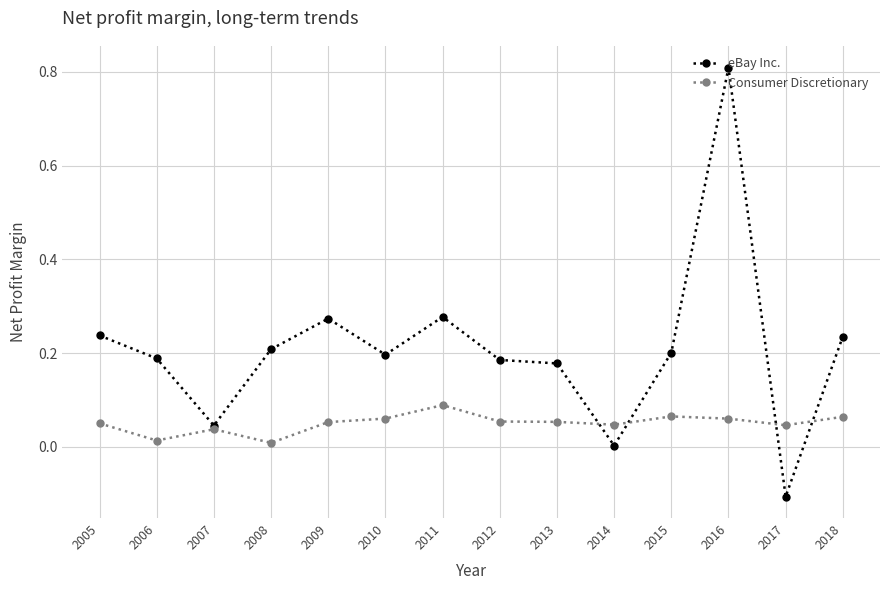

Which series has the largest range (max minus min)?

eBay Inc.